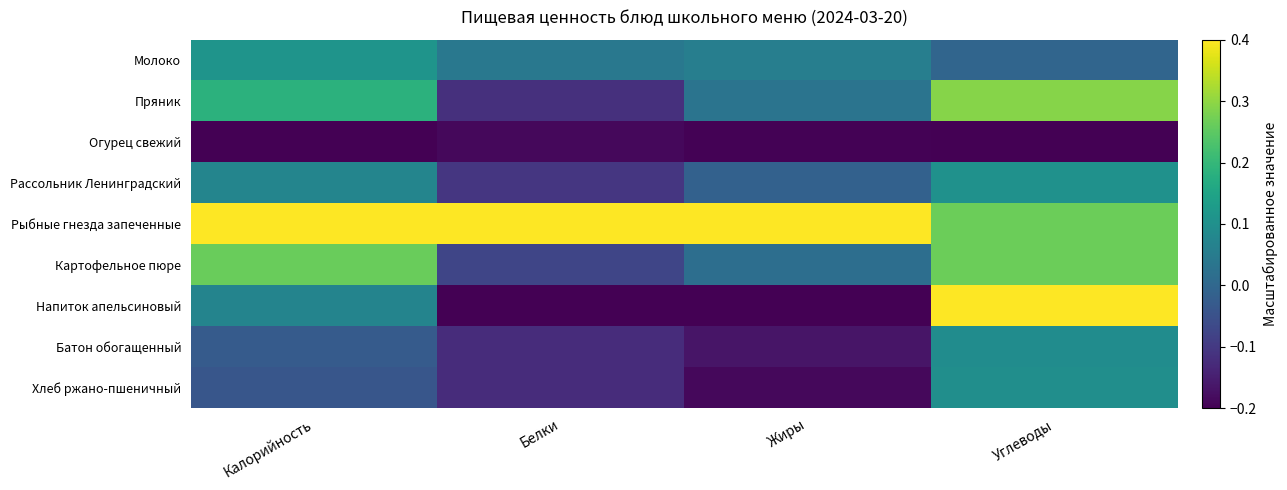

At which category does the chart reach its peak across all series?

Калорийность